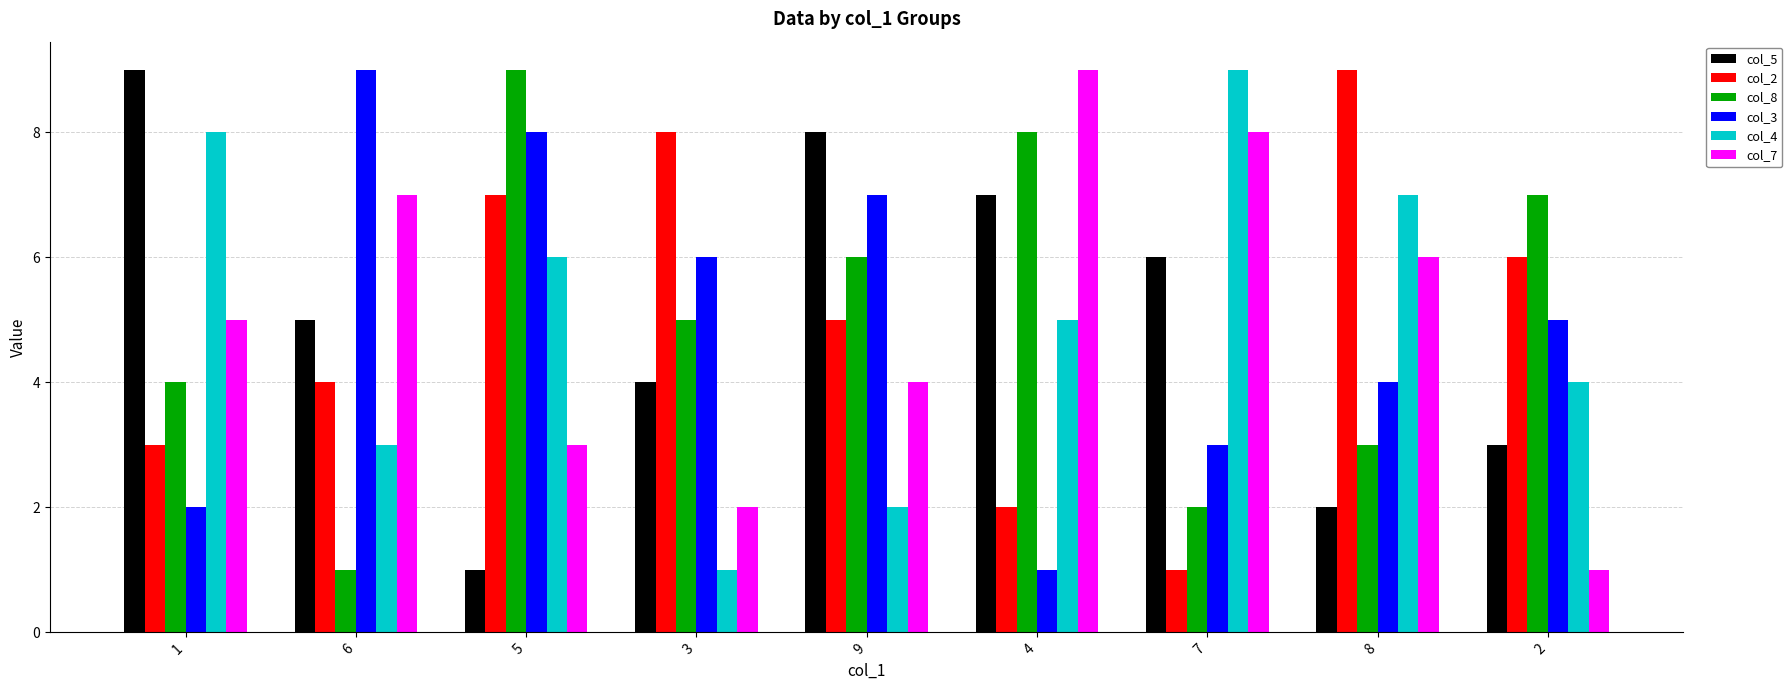

Where is col_2 nearest to the value 5?

9